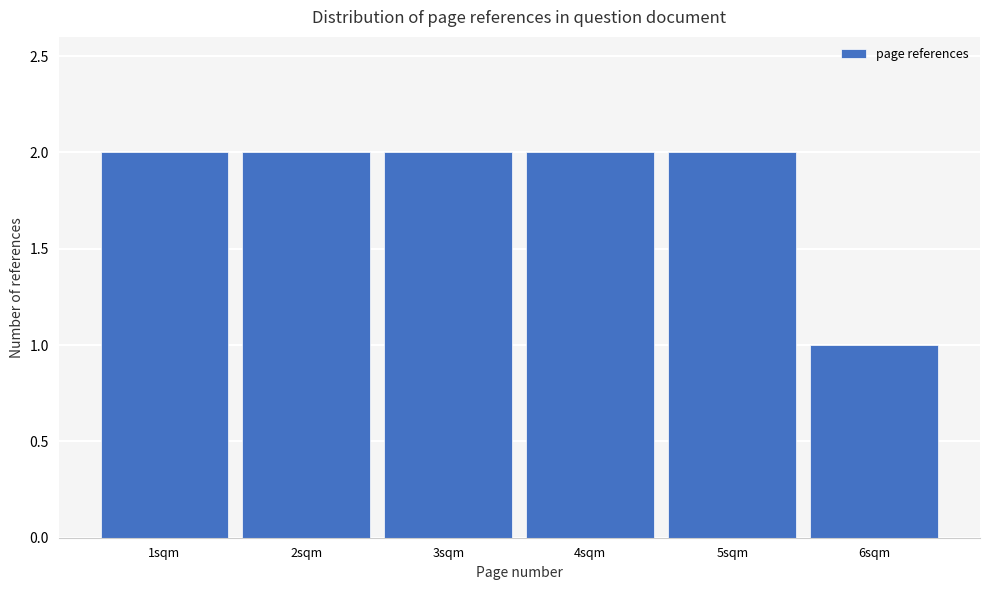

What is the height of the bar covering 1.5 to 2.5 on the x-axis? The values are not printed on the chart, so give them approximately, as read against the axis.

2